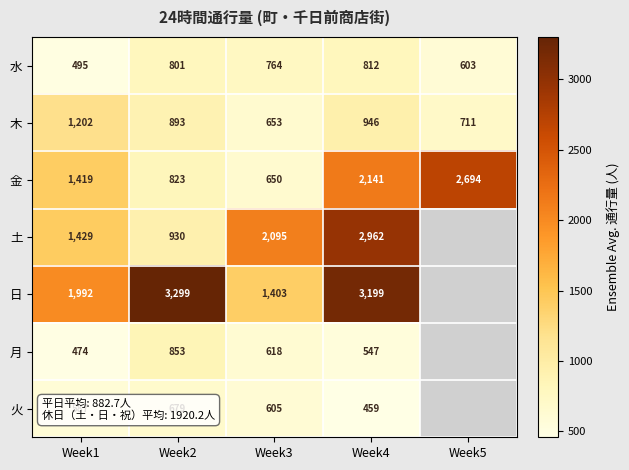

Rank the series at Week3 from lowest to highest value.

火, 月, 金, 木, 水, 日, 土